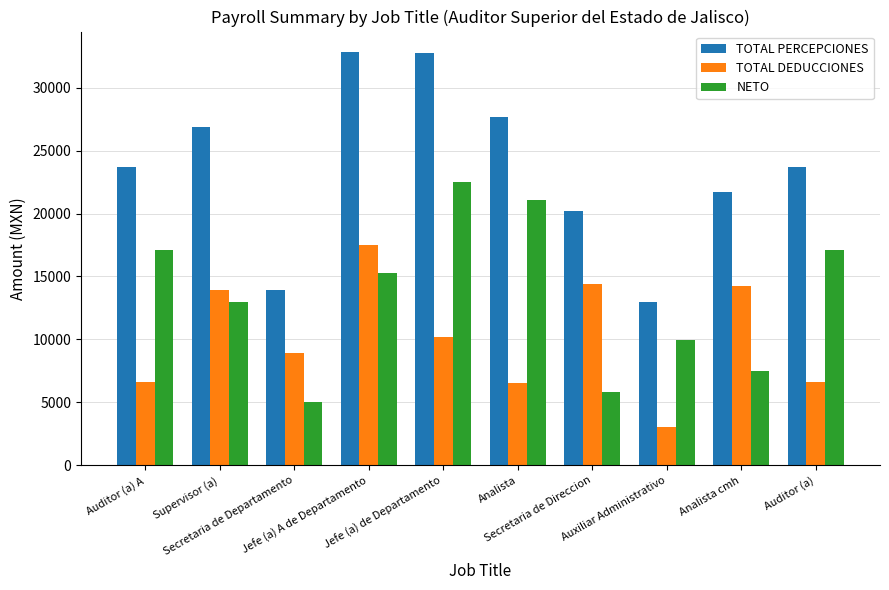

Which series has the largest range (max minus min)?

TOTAL PERCEPCIONES